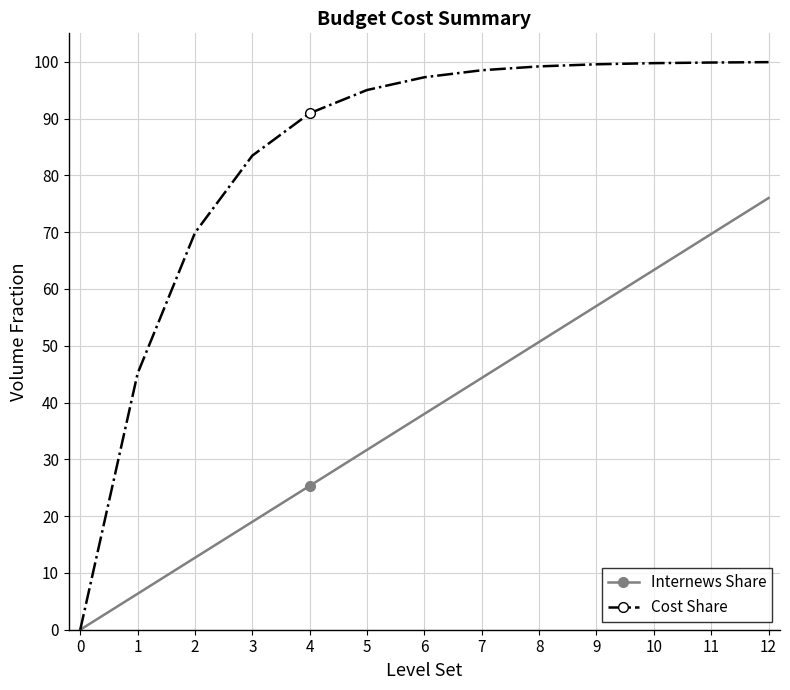

At which category is the sum across all series the highest?

12